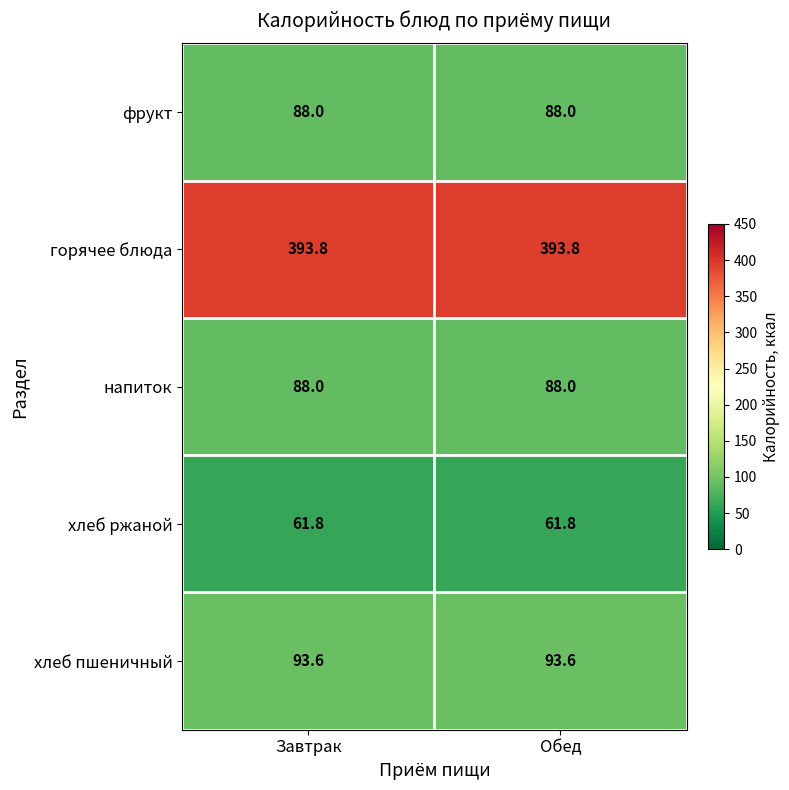

What is the difference between the highest and lowest values at Обед?

332.0